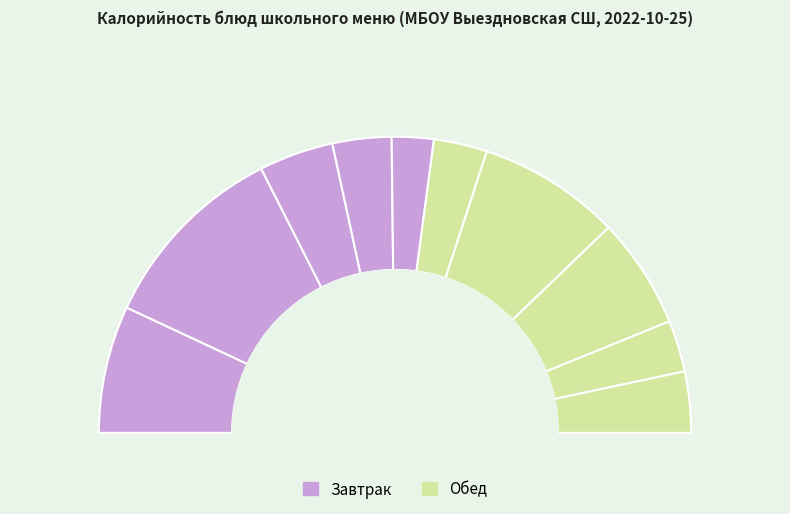

Rank the categories by value from highest to lowest.

Каша пшенная, Рыба припущенная, Сдоба, Картофельное пюре, Какао с молоком, Хлеб ржаной, Йогурт фруктовый, Щи из св.капусты со сметаной, Сок яблочный, Груша